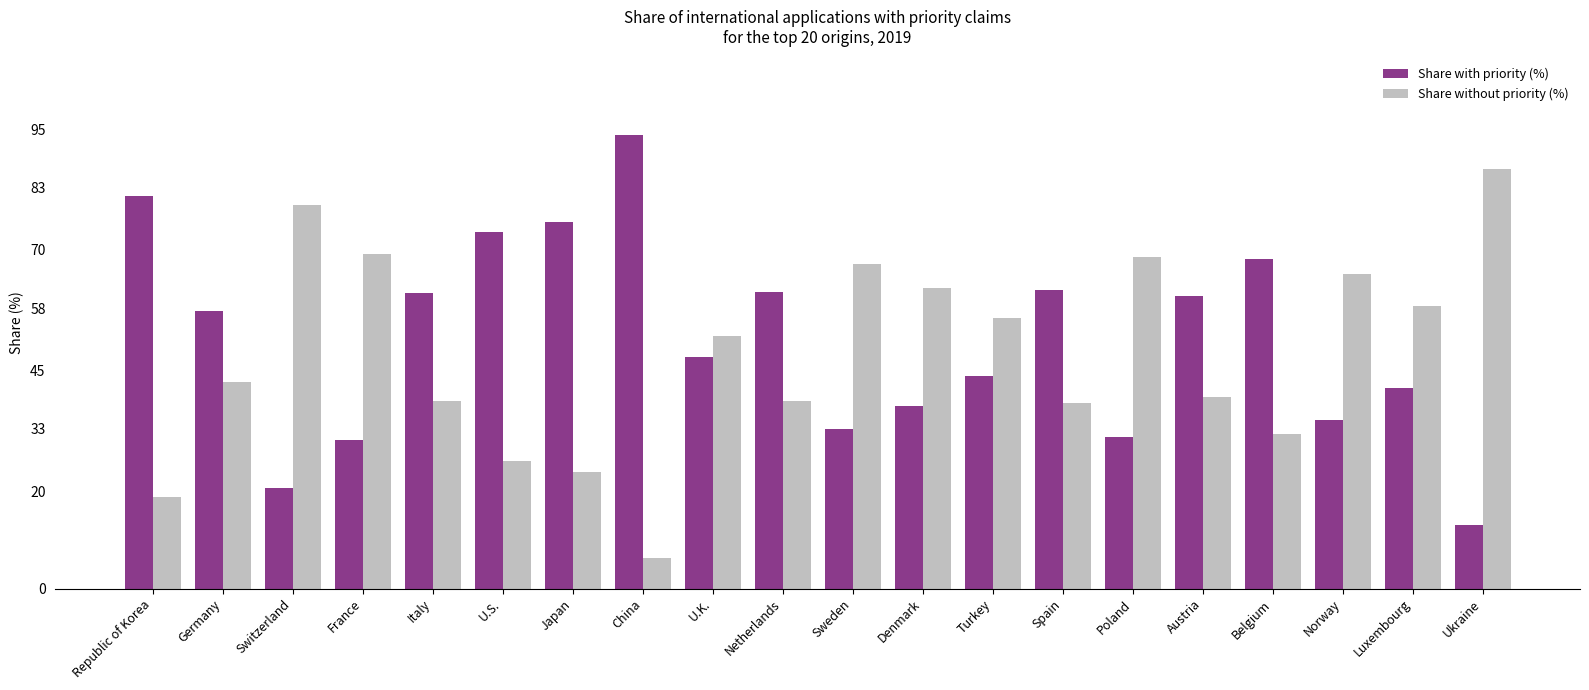

What is the sum of the Share with priority (%) values at Republic of Korea and France?

111.9